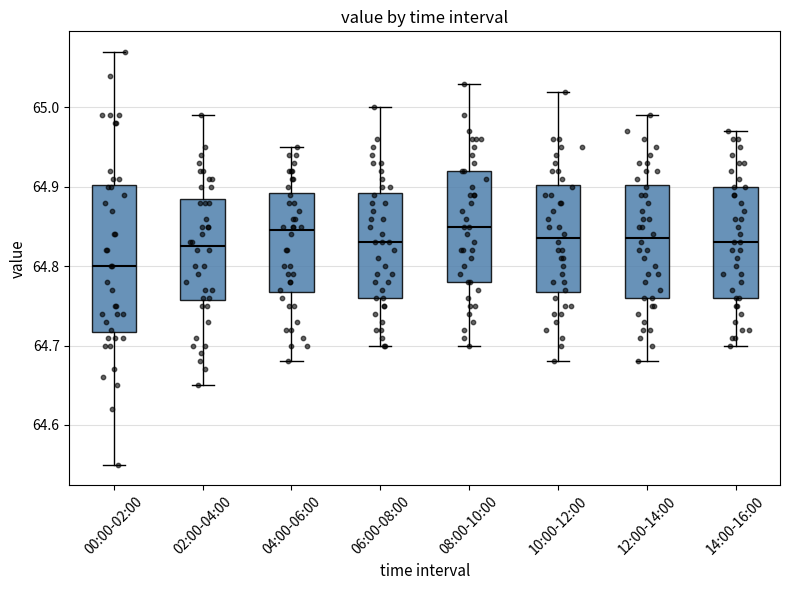

Reading left to right, transcribe this box plot: for each box, give where its median line is, the range the box spans, and where its two whiskers end, as read against the y-axis. The values are not printed on the chart, so give them approximately, as read against the axis.

00:00-02:00: median 64.80, box 64.72 to 64.90, whiskers 64.55 to 65.07
02:00-04:00: median 64.83, box 64.76 to 64.89, whiskers 64.65 to 64.99
04:00-06:00: median 64.85, box 64.77 to 64.89, whiskers 64.68 to 64.95
06:00-08:00: median 64.83, box 64.76 to 64.89, whiskers 64.70 to 65.00
08:00-10:00: median 64.85, box 64.78 to 64.92, whiskers 64.70 to 65.03
10:00-12:00: median 64.84, box 64.77 to 64.90, whiskers 64.68 to 65.02
12:00-14:00: median 64.84, box 64.76 to 64.90, whiskers 64.68 to 64.99
14:00-16:00: median 64.83, box 64.76 to 64.90, whiskers 64.70 to 64.97